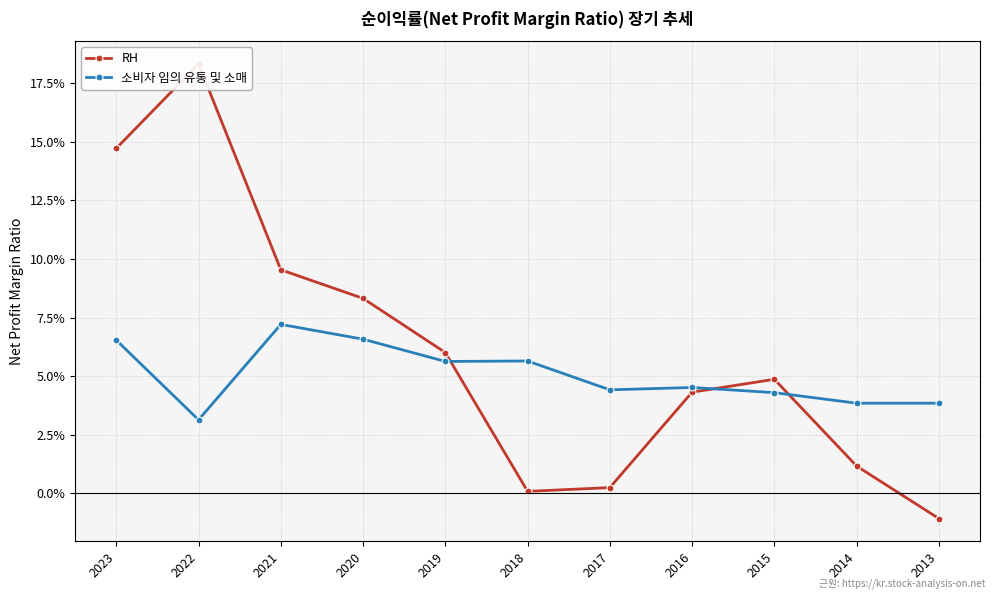

Which category has the highest value in the RH series?

2022